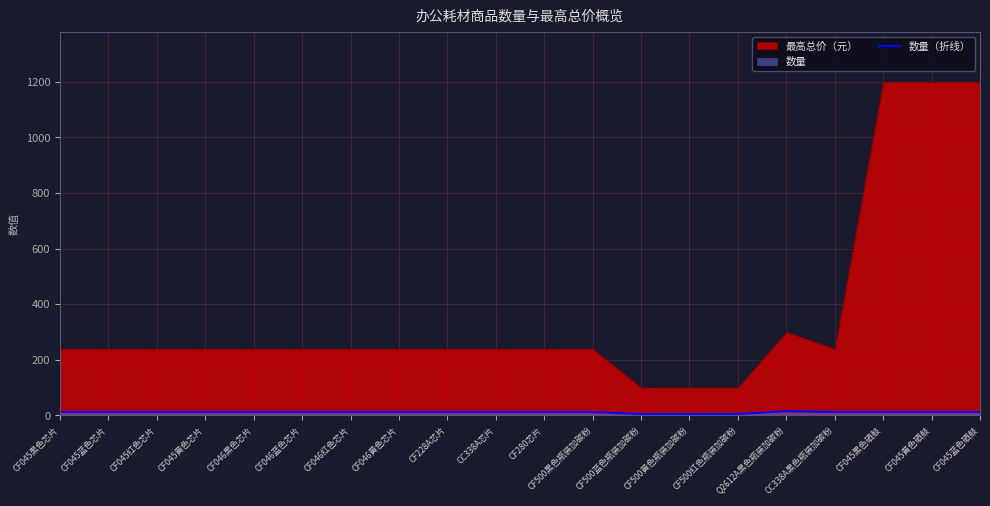

True or false: 数量（折线） has a value of 12 at CF045黑色芯片.

True